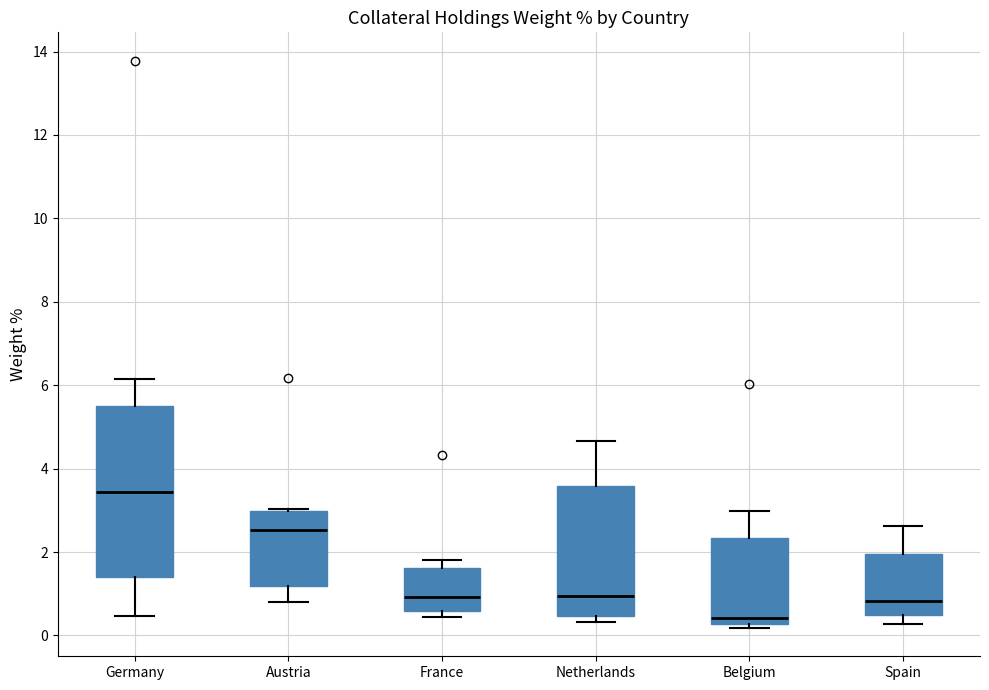

Comparing the boxes themselves (not the whiskers), which one is the tallest?

Germany